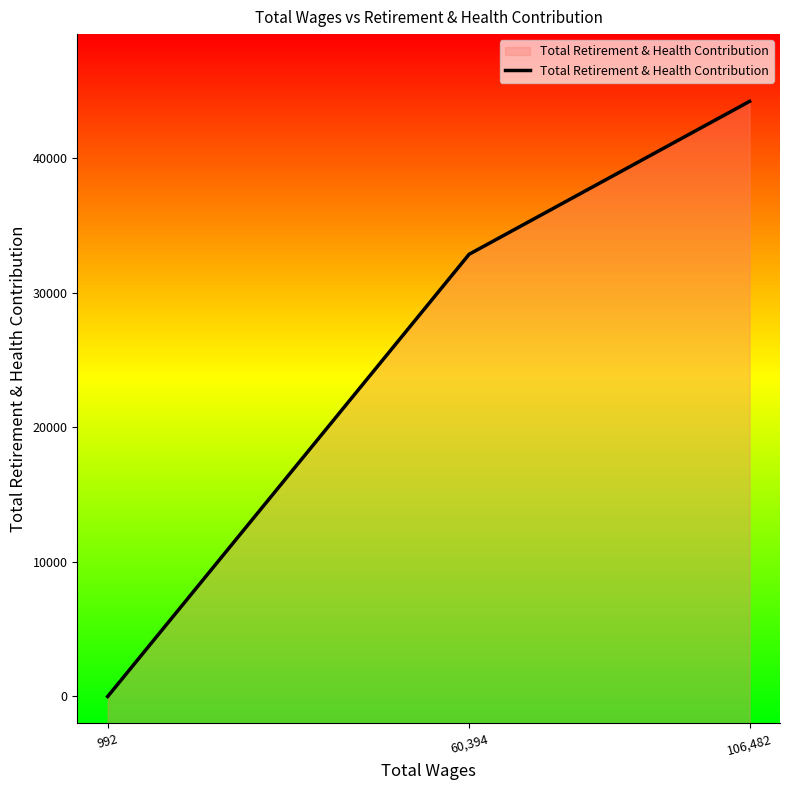

Reading left to right, what are all the values shown in this chart?

0	32881	44248